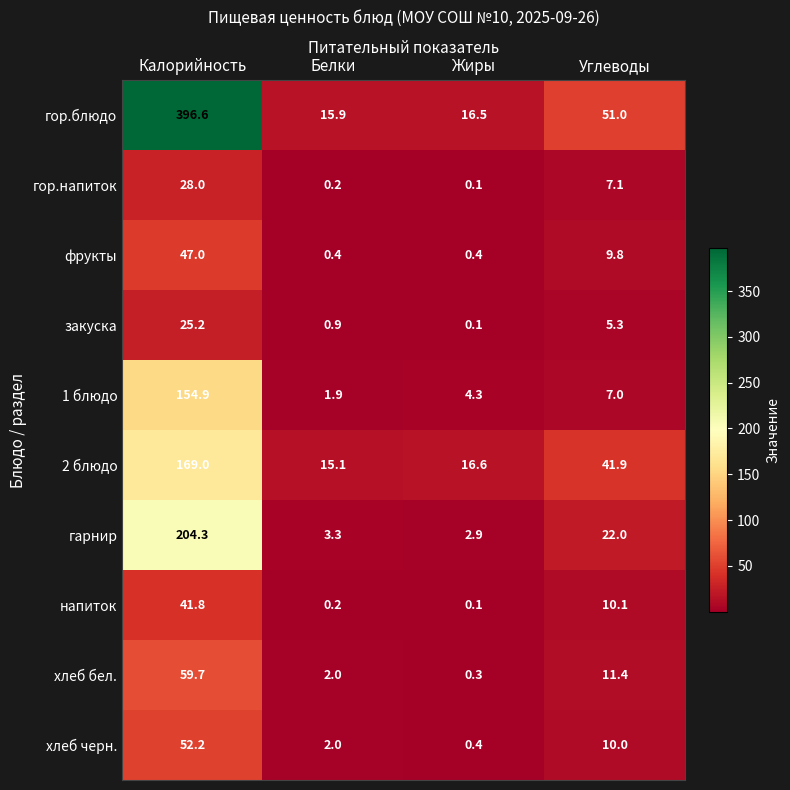

Which label corresponds to the largest value in the chart?

Калорийность